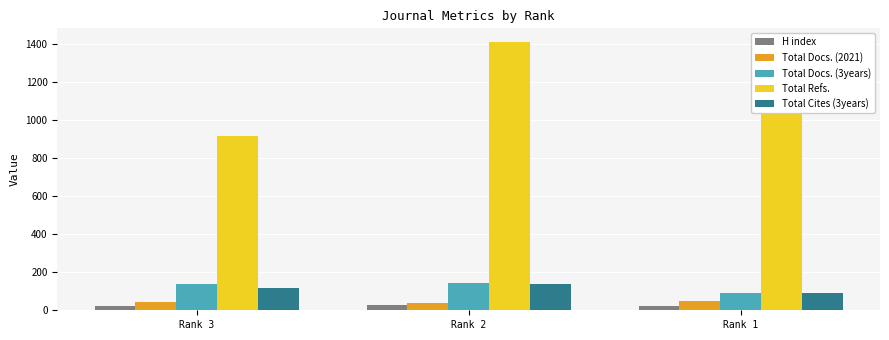

What is the minimum value shown in the chart?

21